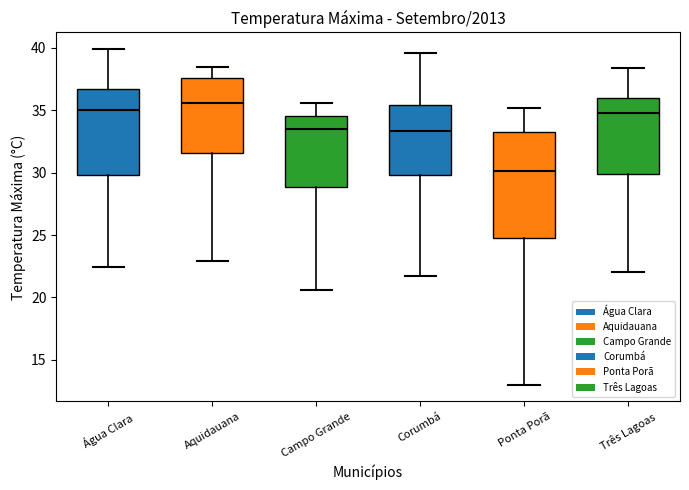

Reading left to right, transcribe this box plot: for each box, give where its median line is, the range the box spans, and where its two whiskers end, as read against the y-axis. The values are not printed on the chart, so give them approximately, as read against the axis.

Água Clara: median 35.0, box 30.0 to 36.5, whiskers 22.5 to 40.0
Aquidauana: median 35.5, box 31.5 to 37.5, whiskers 23.0 to 38.5
Campo Grande: median 33.5, box 29.0 to 34.5, whiskers 20.5 to 35.5
Corumbá: median 33.5, box 30.0 to 35.5, whiskers 21.5 to 39.5
Ponta Porã: median 30.0, box 25.0 to 33.0, whiskers 13.0 to 35.0
Três Lagoas: median 35.0, box 30.0 to 36.0, whiskers 22.0 to 38.5